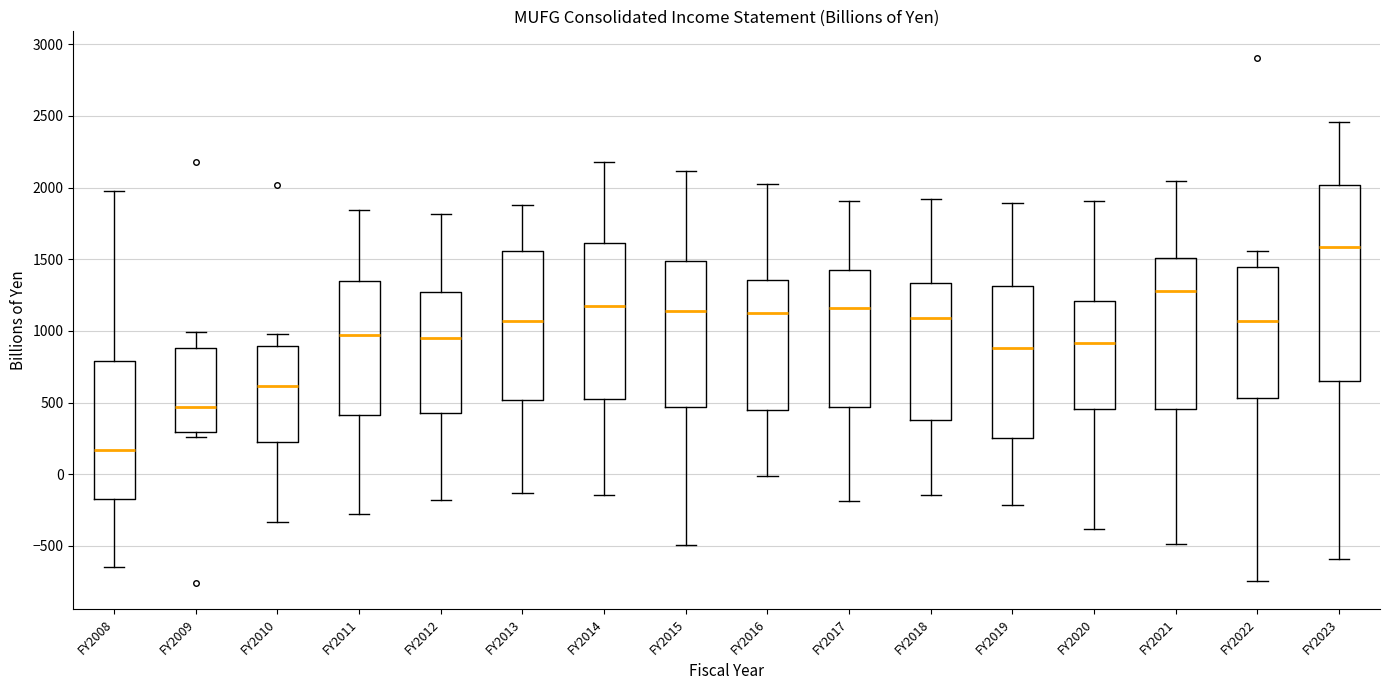

Reading left to right, transcribe this box plot: for each box, give where its median line is, the range the box spans, and where its two whiskers end, as read against the y-axis. The values are not printed on the chart, so give them approximately, as read against the axis.

FY2008: median 150, box -150 to 800, whiskers -650 to 2000
FY2009: median 450, box 300 to 900, whiskers 250 to 1000
FY2010: median 600, box 200 to 900, whiskers -350 to 1000
FY2011: median 950, box 400 to 1350, whiskers -300 to 1850
FY2012: median 950, box 450 to 1250, whiskers -200 to 1800
FY2013: median 1050, box 500 to 1550, whiskers -150 to 1900
FY2014: median 1150, box 500 to 1600, whiskers -150 to 2200
FY2015: median 1150, box 450 to 1500, whiskers -500 to 2100
FY2016: median 1150, box 450 to 1350, whiskers 0 to 2000
FY2017: median 1150, box 450 to 1450, whiskers -200 to 1900
FY2018: median 1100, box 400 to 1350, whiskers -150 to 1900
FY2019: median 900, box 250 to 1300, whiskers -200 to 1900
FY2020: median 900, box 450 to 1200, whiskers -400 to 1900
FY2021: median 1300, box 450 to 1500, whiskers -500 to 2050
FY2022: median 1050, box 550 to 1450, whiskers -750 to 1550
FY2023: median 1600, box 650 to 2000, whiskers -600 to 2450